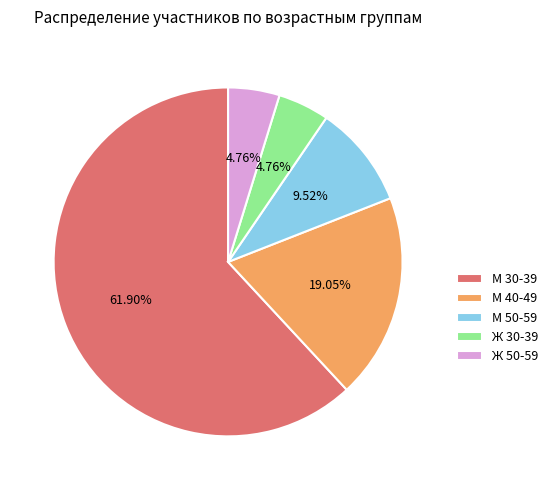

Which has a higher value, М 30-39 or Ж 50-59?

М 30-39